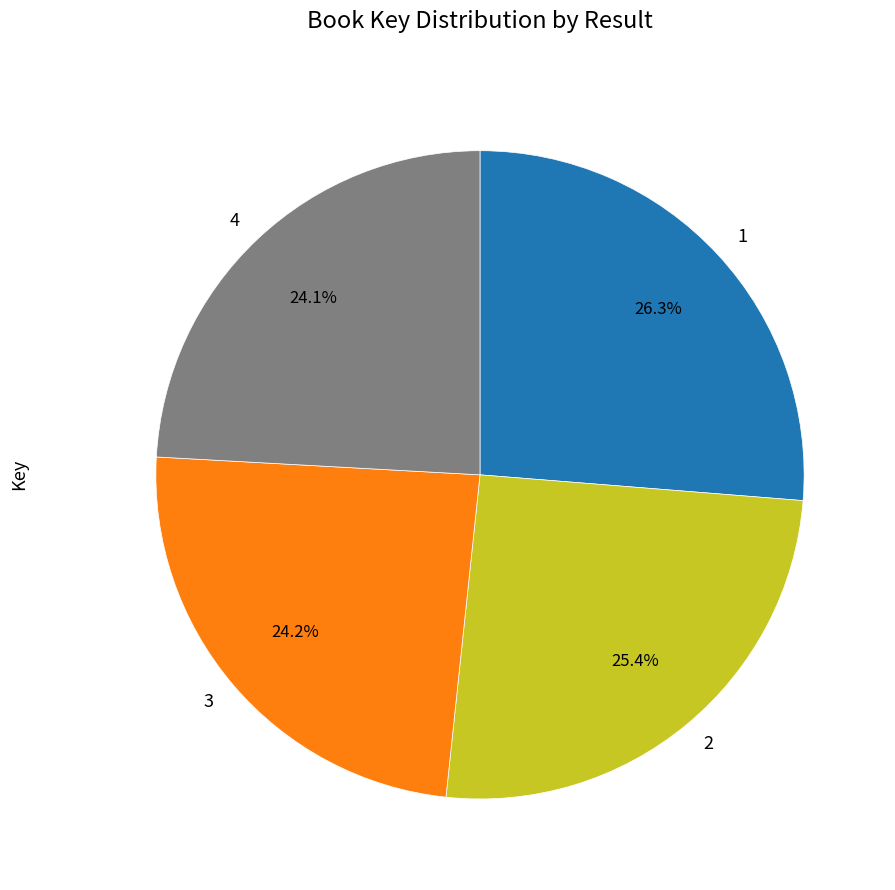

To the nearest percent, what percentage of the pie is 1?

26%